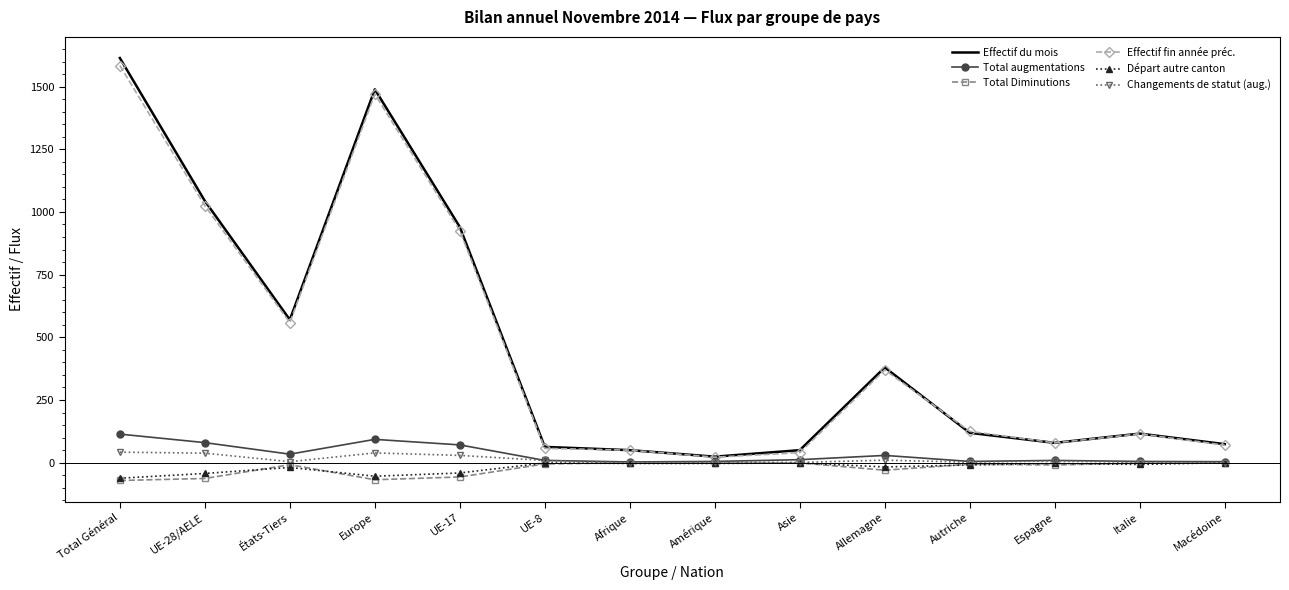

The value of Effectif fin année préc. at Total Général is 2716. True or false?

False